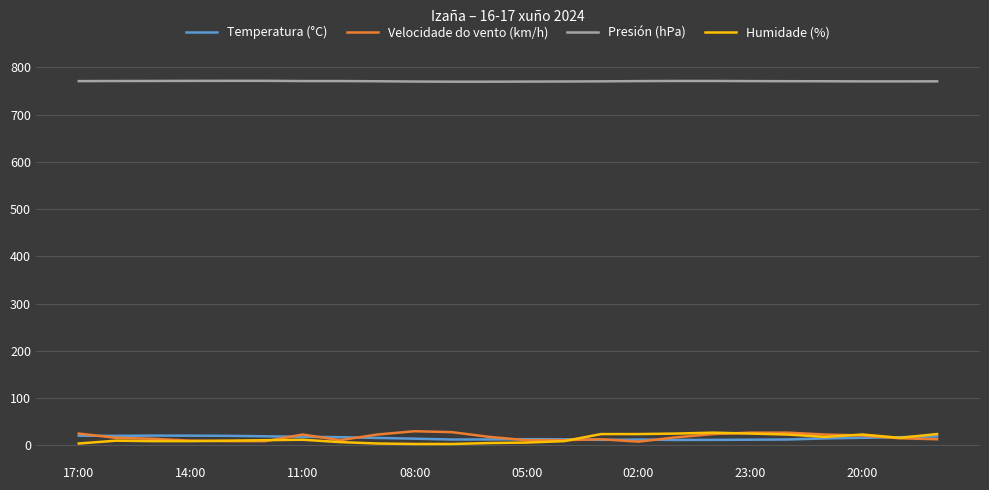

How many distinct data groups are displayed?

4